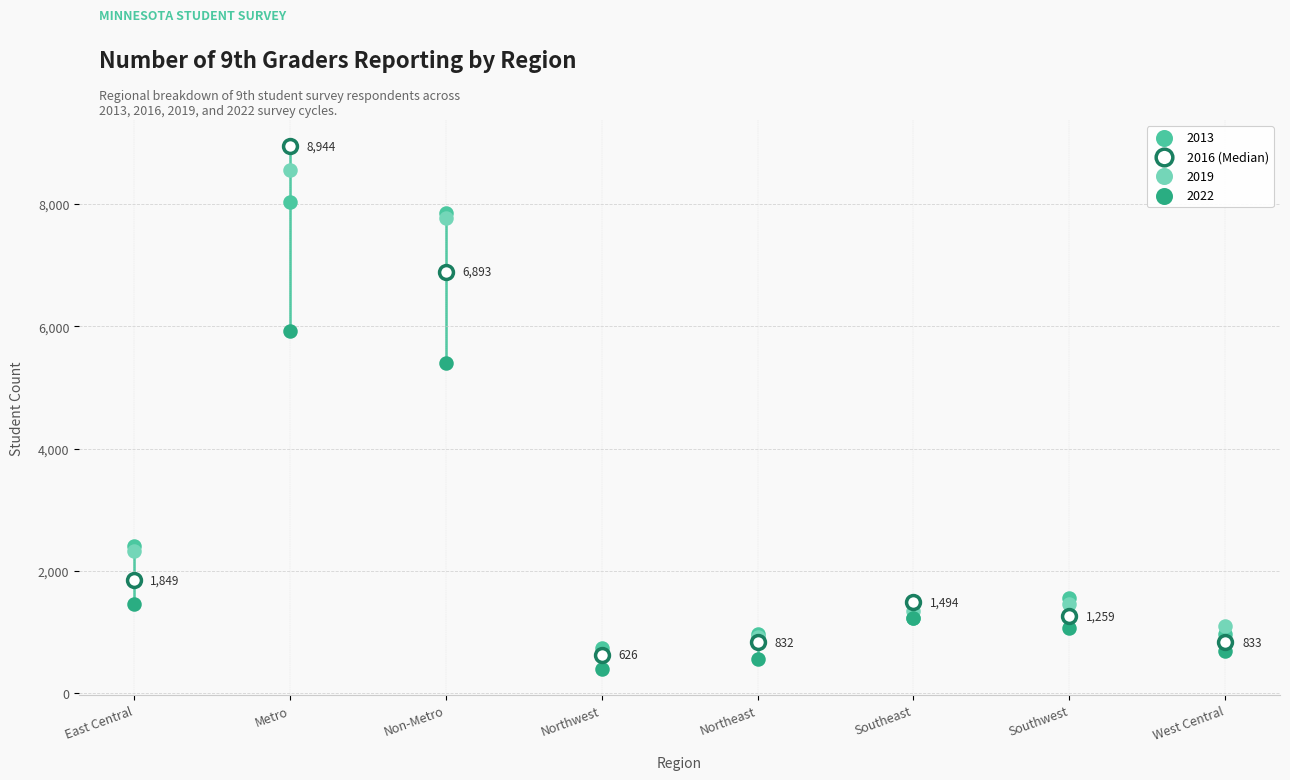

Across all series, what Y value is closest to 4671?

5405